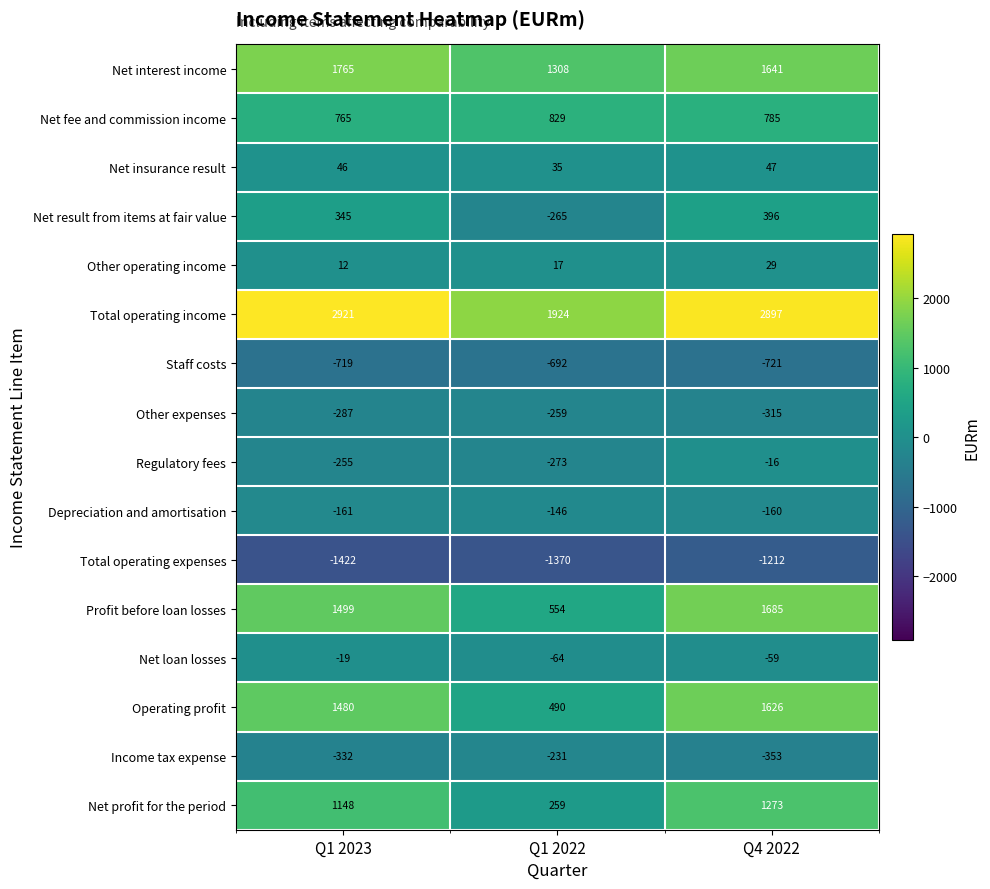

What is the sum of all Profit before loan losses values?

3738